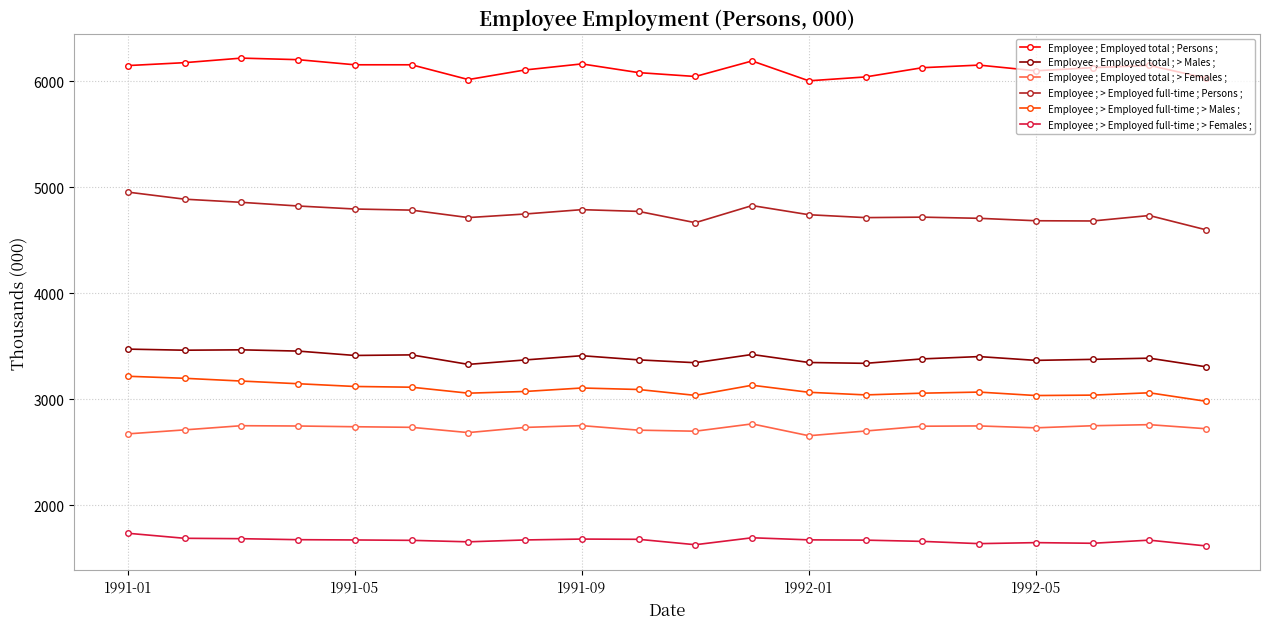

What is the difference between the second highest and minimum values in the Employee ; > Employed full-time ; > Males ; series?

217.0